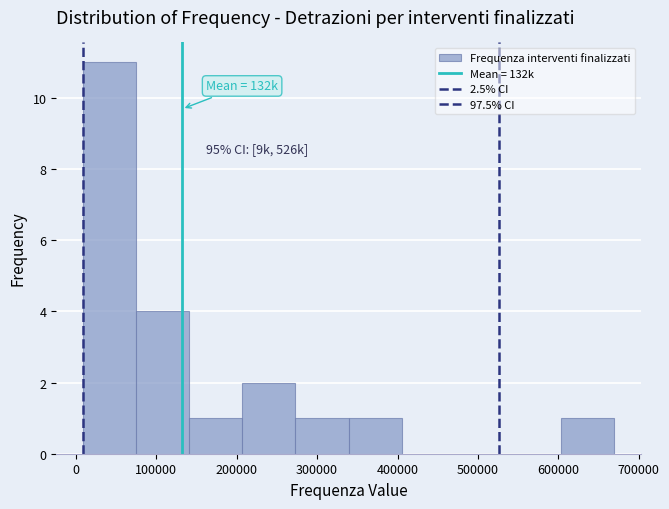

Which range on the x-axis has the tallest bar?

10000 to 70000